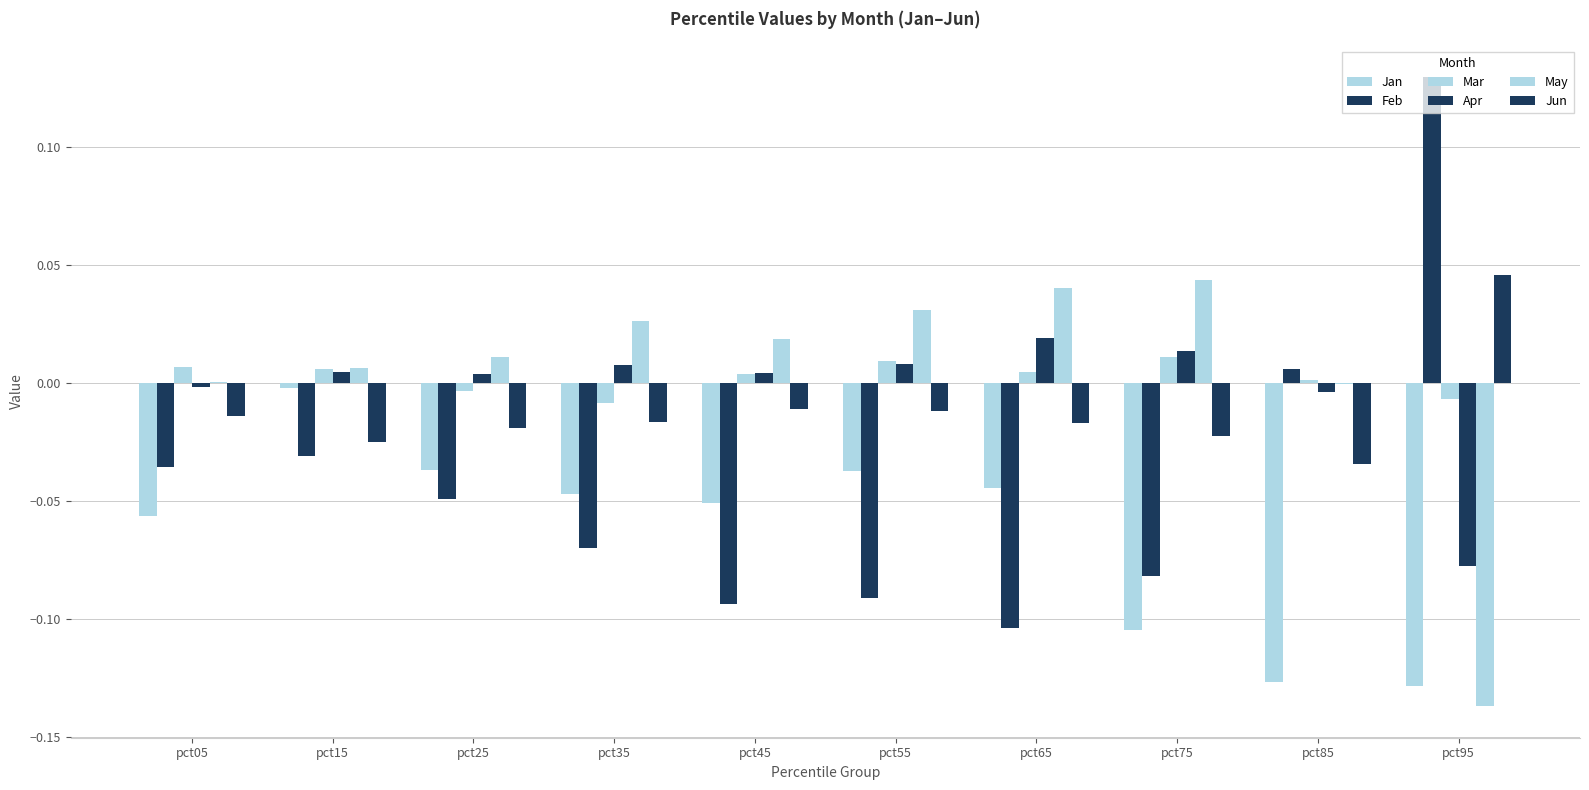

What is the total value across all series at pct35?

-0.1